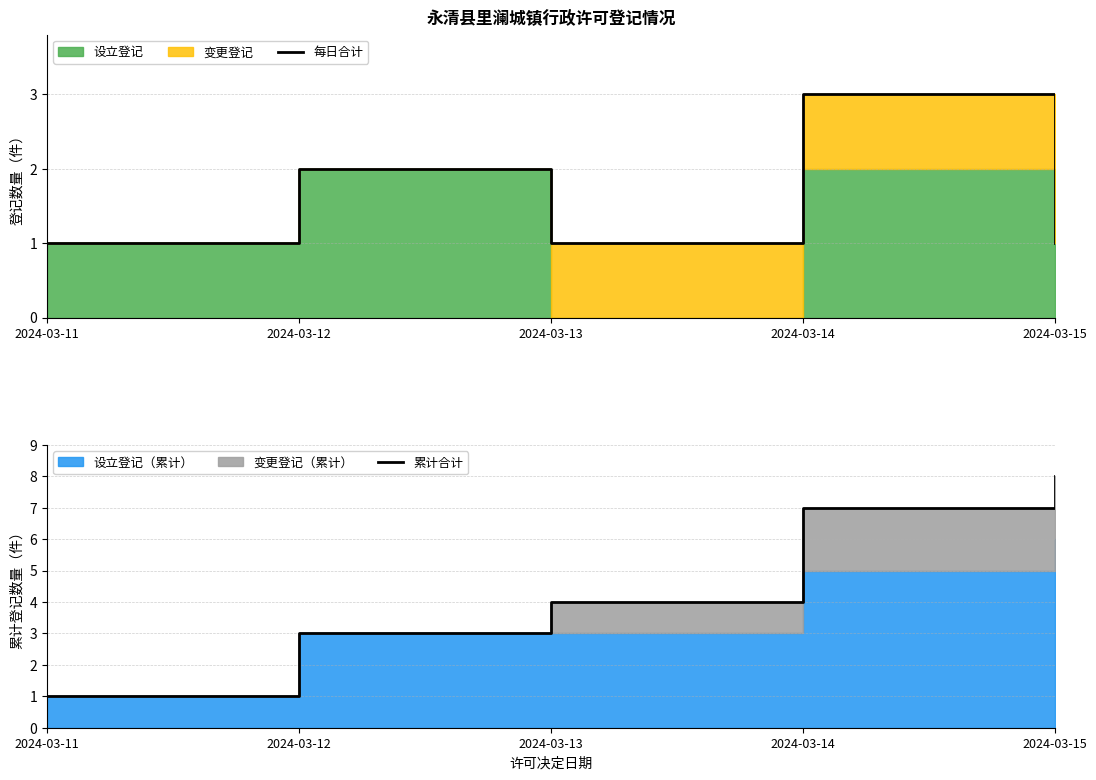

True or false: 每日合计 and 累计合计 cross at least once.

False